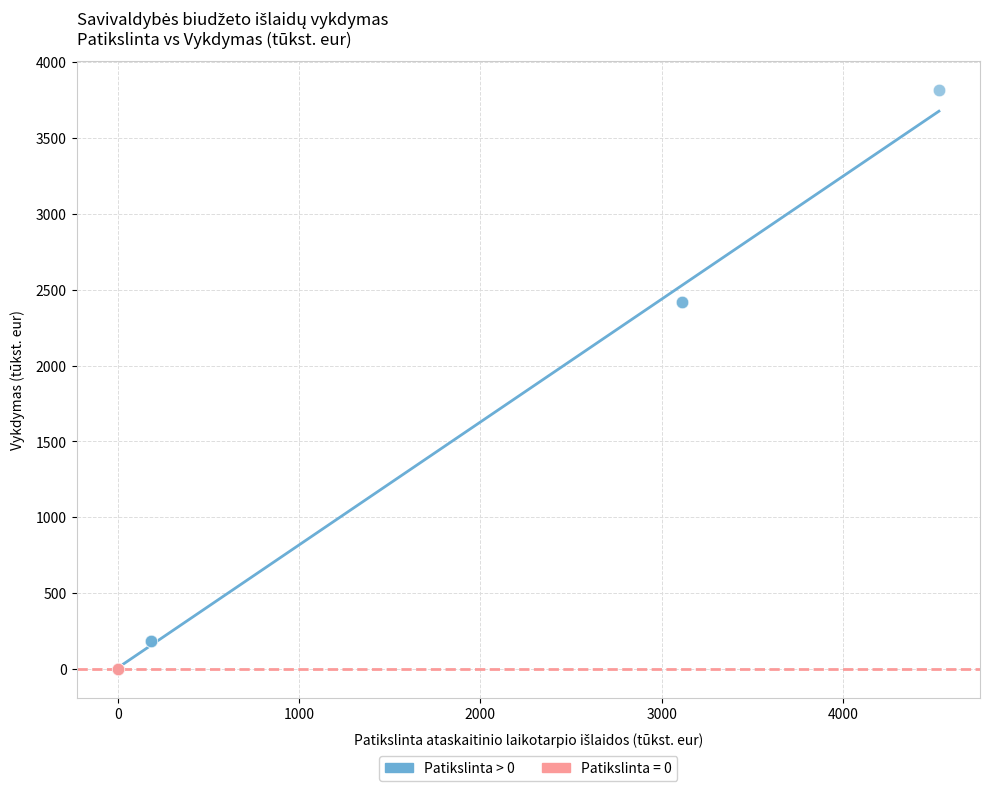

Which series reaches the maximum Y coordinate?

Patikslinta > 0